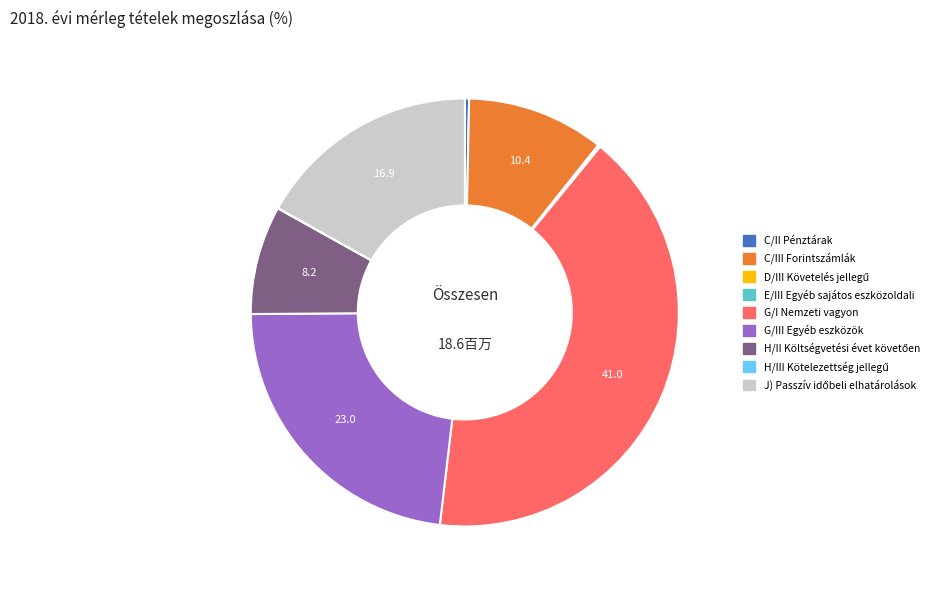

Is there a majority slice in this chart?

No